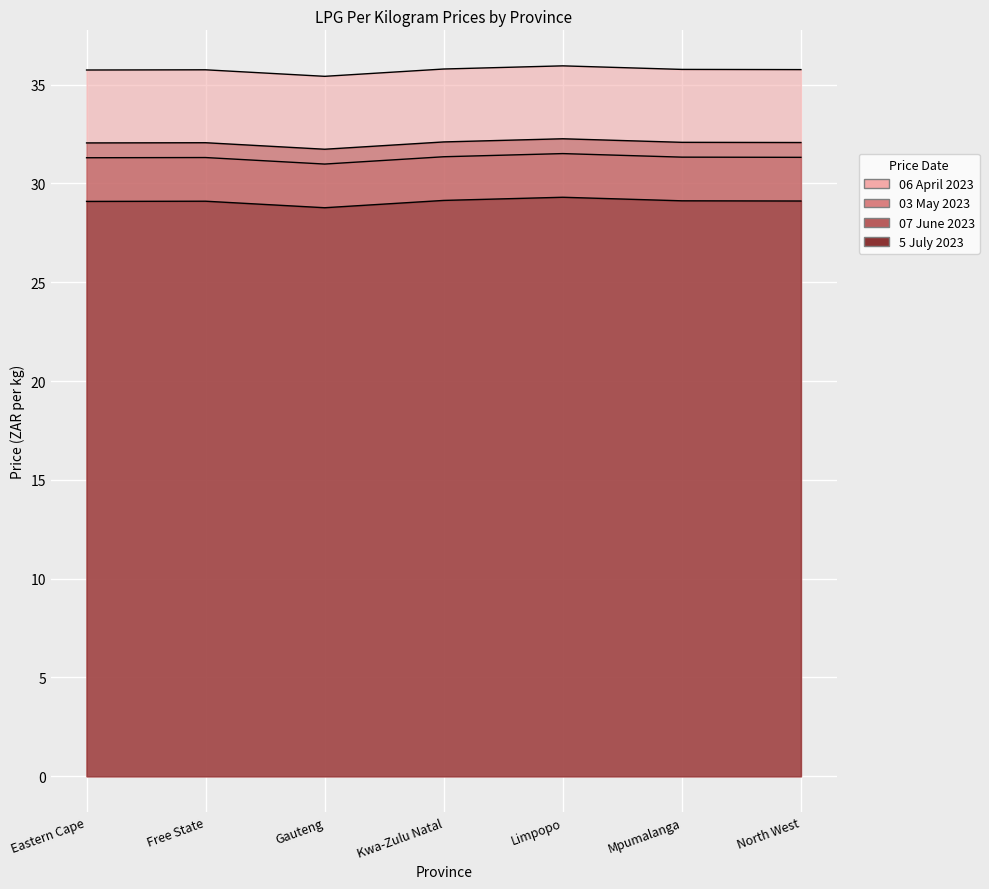

What is the sum of the 06 April 2023 values at Eastern Cape and Gauteng?

71.2